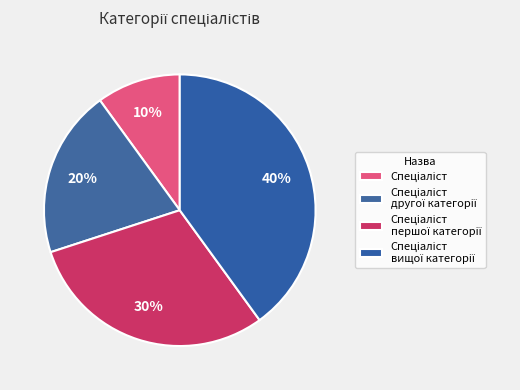

To the nearest percent, what portion does Спеціаліст другої категорії represent?

20%